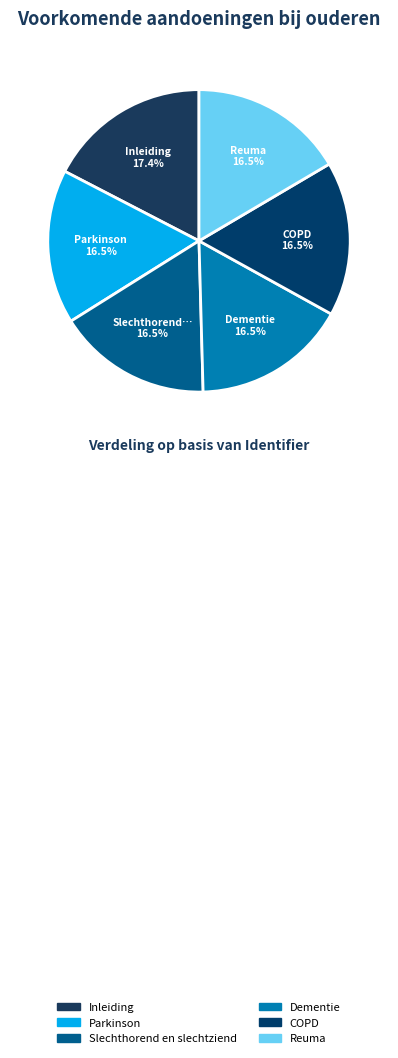

Count the number of slices in the pie.

6